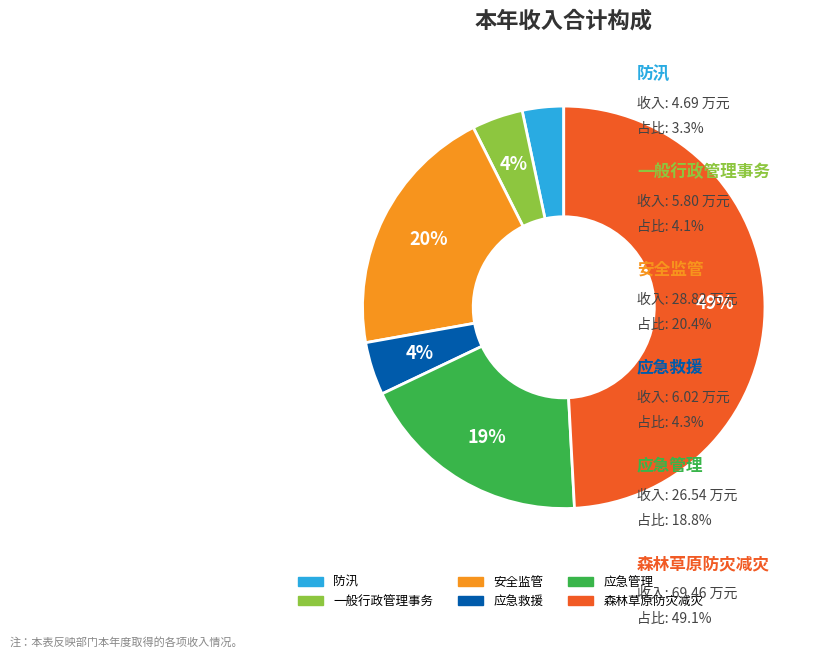

What percentage is the 一般行政管理事务 slice, to the nearest percent?

4%